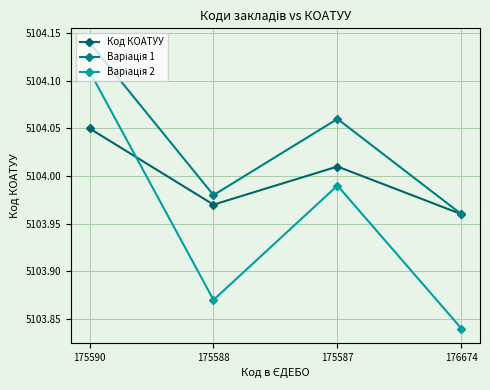

How many Варіація 1 values are between 5103 and 5104?

2